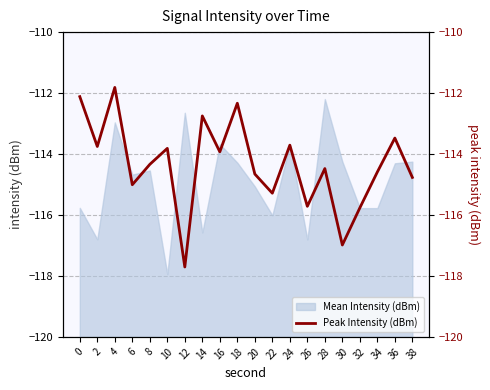

Reading left to right, list all the values displayed in this chart.

0=-112.1	2=-113.8	4=-111.8	6=-115.0	8=-114.3	10=-113.8	12=-117.7	14=-112.8	16=-113.9	18=-112.3	20=-114.7	22=-115.3	24=-113.7	26=-115.7	28=-114.5	30=-117.0	32=-115.8	34=-114.6	36=-113.5	38=-114.8